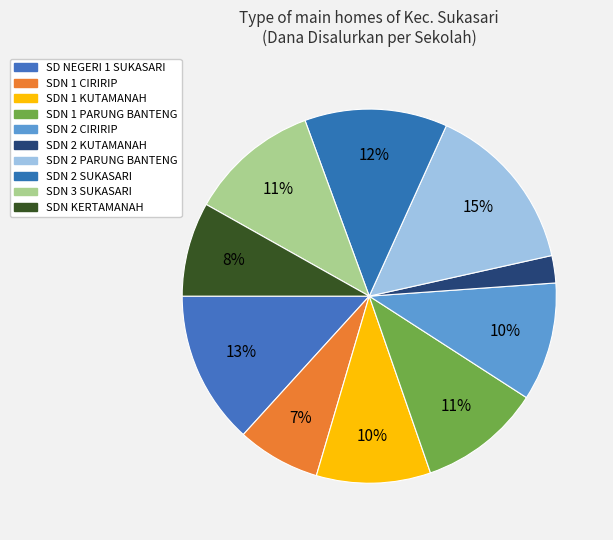

Count the number of slices in the pie.

10